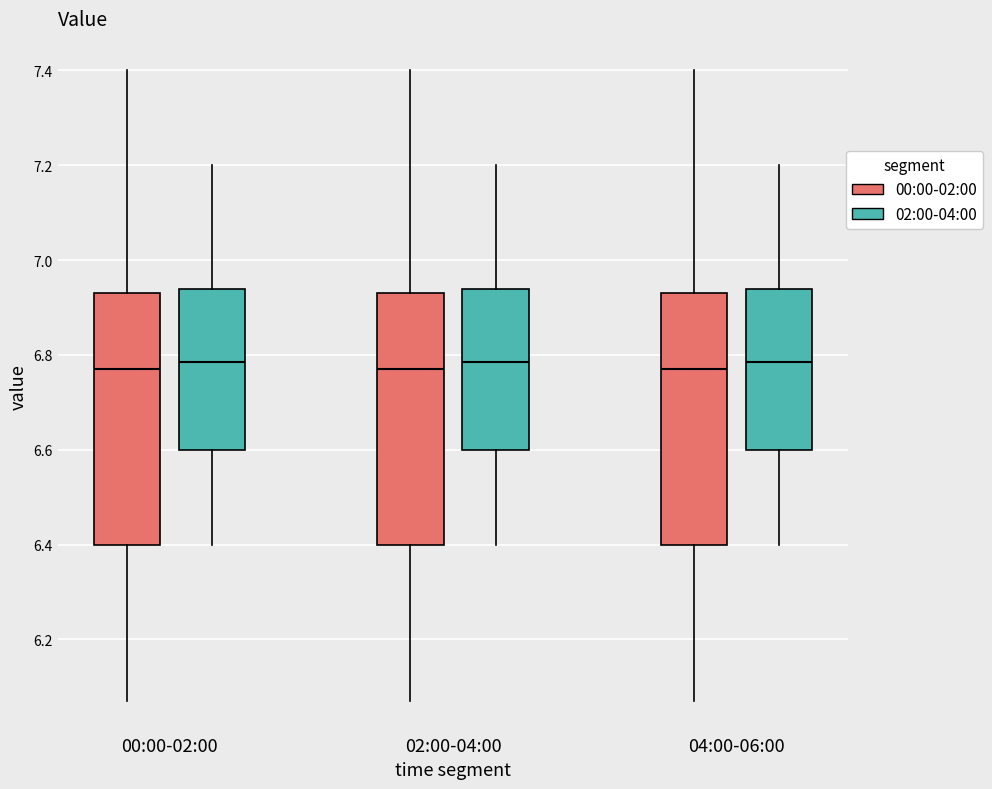

Reading left to right, transcribe this box plot: for each box, give where its median line is, the range the box spans, and where its two whiskers end, as read against the y-axis. The values are not printed on the chart, so give them approximately, as read against the axis.

00:00-02:00 (00:00-02:00): median 6.78, box 6.40 to 6.94, whiskers 6.08 to 7.40
00:00-02:00 (02:00-04:00): median 6.78, box 6.60 to 6.94, whiskers 6.40 to 7.20
02:00-04:00 (00:00-02:00): median 6.78, box 6.40 to 6.94, whiskers 6.08 to 7.40
02:00-04:00 (02:00-04:00): median 6.78, box 6.60 to 6.94, whiskers 6.40 to 7.20
04:00-06:00 (00:00-02:00): median 6.78, box 6.40 to 6.94, whiskers 6.08 to 7.40
04:00-06:00 (02:00-04:00): median 6.78, box 6.60 to 6.94, whiskers 6.40 to 7.20